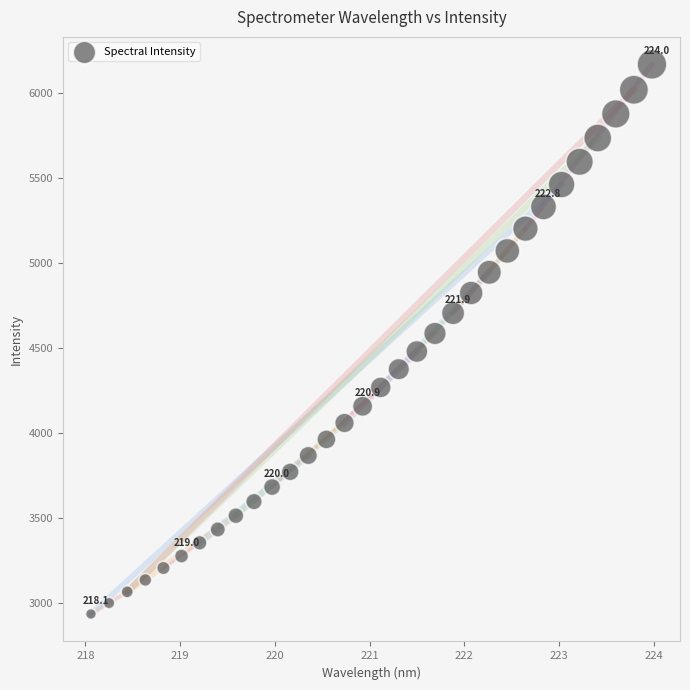

What is the range of Y values (max minus min)?

3237.4